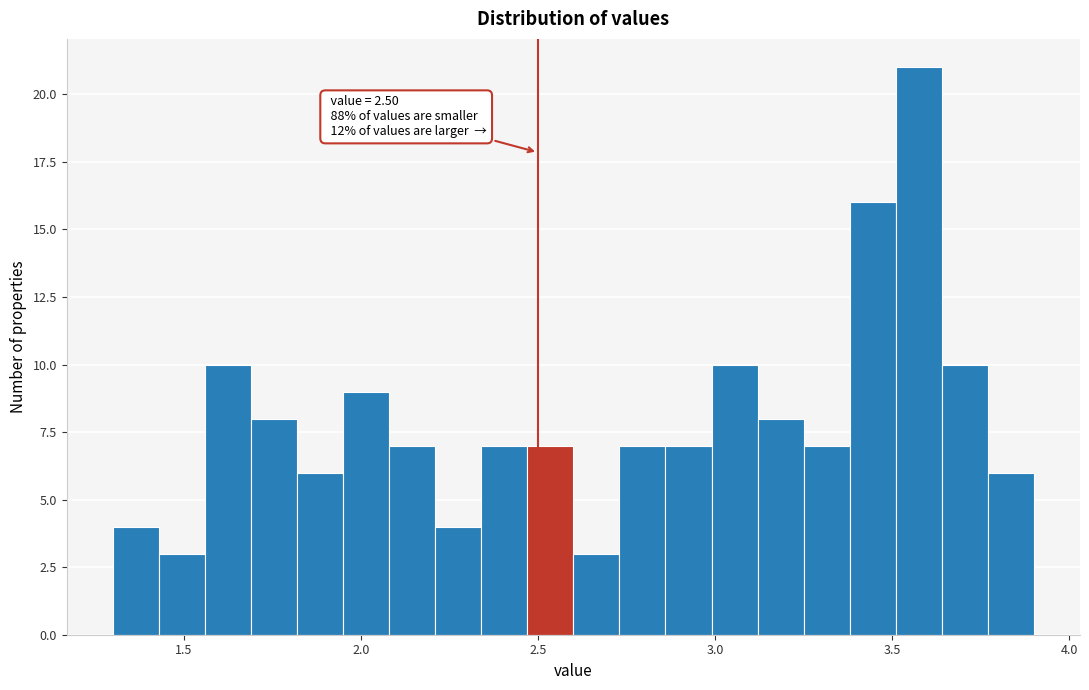

Around what value on the x-axis is the tallest bar? Give the approximate position of its centre, as read against the axis.

3.60